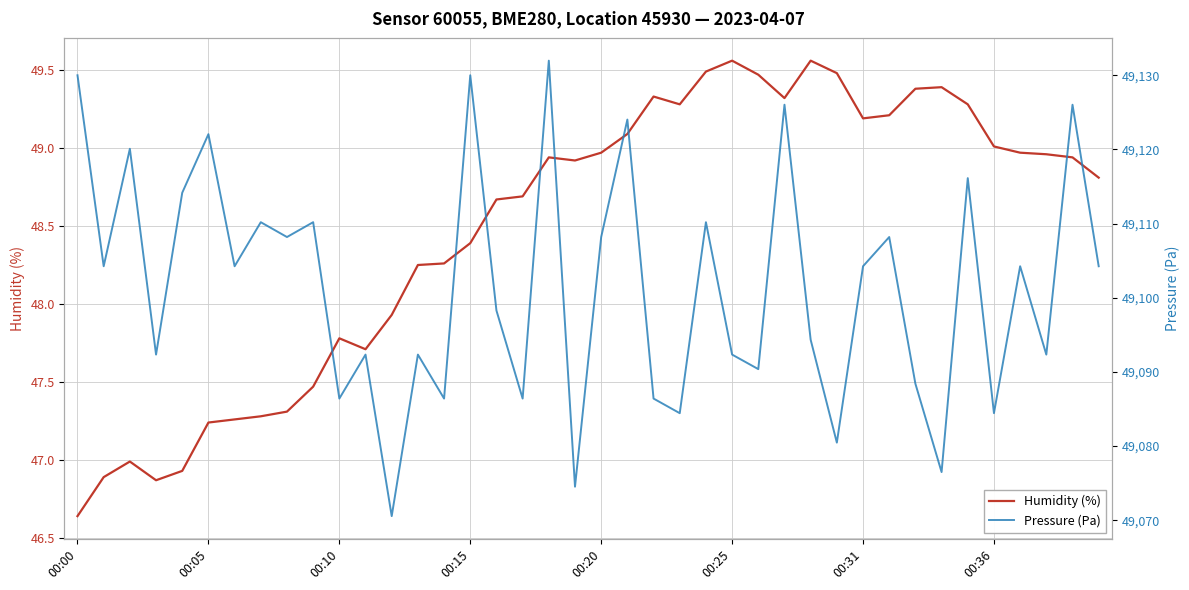

The value of Pressure (Pa) at 00:31 is 68245.5. True or false?

False